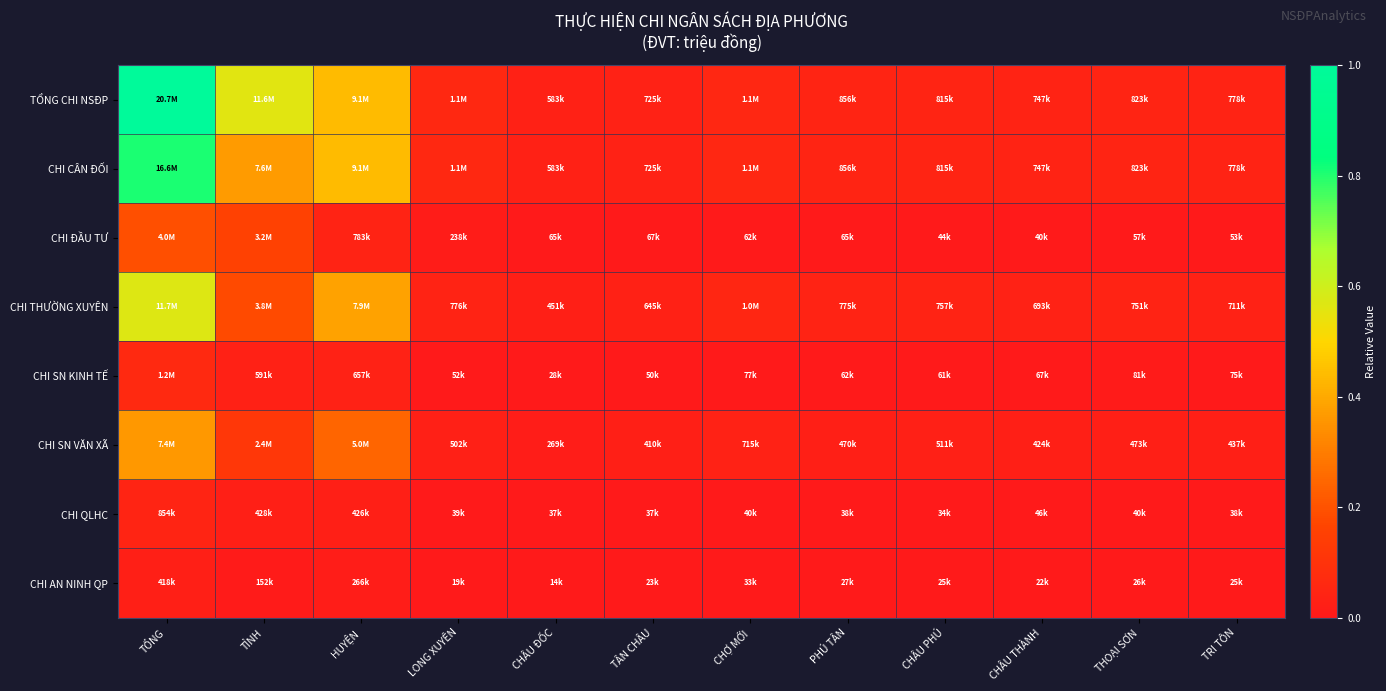

Reading left to right, list all the values displayed in this chart.

TỔNG CHI NSĐP: TỔNG=1.0	TỈNH=0.6	HUYỆN=0.4	LONG XUYÊN=0.1	CHÂU ĐỐC=0.0	TÂN CHÂU=0.0	CHỢ MỚI=0.1	PHÚ TÂN=0.0	CHÂU PHÚ=0.0	CHÂU THÀNH=0.0	THOẠI SƠN=0.0	TRI TÔN=0.0
CHI CÂN ĐỐI: TỔNG=0.8	TỈNH=0.4	HUYỆN=0.4	LONG XUYÊN=0.1	CHÂU ĐỐC=0.0	TÂN CHÂU=0.0	CHỢ MỚI=0.1	PHÚ TÂN=0.0	CHÂU PHÚ=0.0	CHÂU THÀNH=0.0	THOẠI SƠN=0.0	TRI TÔN=0.0
CHI ĐẦU TƯ: TỔNG=0.2	TỈNH=0.2	HUYỆN=0.0	LONG XUYÊN=0.0	CHÂU ĐỐC=0.0	TÂN CHÂU=0.0	CHỢ MỚI=0.0	PHÚ TÂN=0.0	CHÂU PHÚ=0.0	CHÂU THÀNH=0.0	THOẠI SƠN=0.0	TRI TÔN=0.0
CHI THƯỜNG XUYÊN: TỔNG=0.6	TỈNH=0.2	HUYỆN=0.4	LONG XUYÊN=0.0	CHÂU ĐỐC=0.0	TÂN CHÂU=0.0	CHỢ MỚI=0.1	PHÚ TÂN=0.0	CHÂU PHÚ=0.0	CHÂU THÀNH=0.0	THOẠI SƠN=0.0	TRI TÔN=0.0
CHI SN KINH TẾ: TỔNG=0.1	TỈNH=0.0	HUYỆN=0.0	LONG XUYÊN=0.0	CHÂU ĐỐC=0.0	TÂN CHÂU=0.0	CHỢ MỚI=0.0	PHÚ TÂN=0.0	CHÂU PHÚ=0.0	CHÂU THÀNH=0.0	THOẠI SƠN=0.0	TRI TÔN=0.0
CHI SN VĂN XÃ: TỔNG=0.4	TỈNH=0.1	HUYỆN=0.2	LONG XUYÊN=0.0	CHÂU ĐỐC=0.0	TÂN CHÂU=0.0	CHỢ MỚI=0.0	PHÚ TÂN=0.0	CHÂU PHÚ=0.0	CHÂU THÀNH=0.0	THOẠI SƠN=0.0	TRI TÔN=0.0
CHI QLHC: TỔNG=0.0	TỈNH=0.0	HUYỆN=0.0	LONG XUYÊN=0.0	CHÂU ĐỐC=0.0	TÂN CHÂU=0.0	CHỢ MỚI=0.0	PHÚ TÂN=0.0	CHÂU PHÚ=0.0	CHÂU THÀNH=0.0	THOẠI SƠN=0.0	TRI TÔN=0.0
CHI AN NINH QP: TỔNG=0.0	TỈNH=0.0	HUYỆN=0.0	LONG XUYÊN=0.0	CHÂU ĐỐC=0.0	TÂN CHÂU=0.0	CHỢ MỚI=0.0	PHÚ TÂN=0.0	CHÂU PHÚ=0.0	CHÂU THÀNH=0.0	THOẠI SƠN=0.0	TRI TÔN=0.0